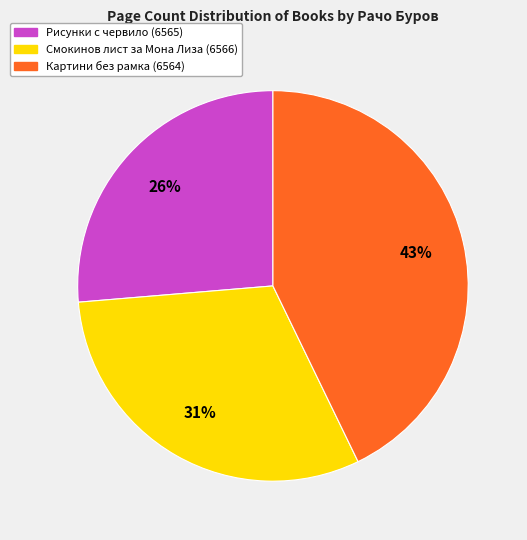

Count the number of slices in the pie.

3